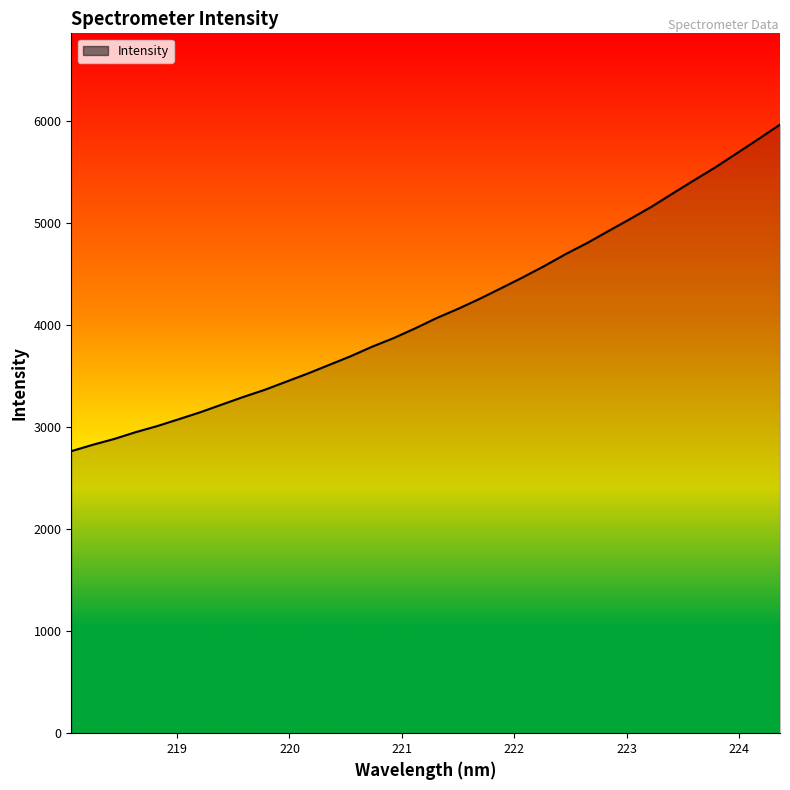

What is the value of the 6th point from the left?

3079.2